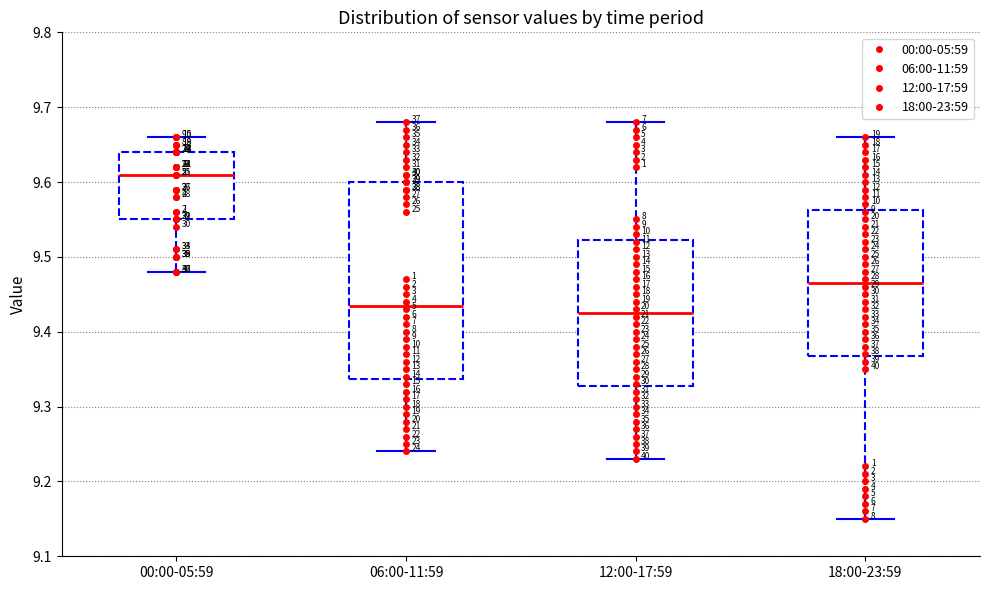

Reading left to right, read every box against the y-axis: the position of its median line, the range the box covers, and the ends of its whiskers. The values are not printed on the chart, so give them approximately, as read against the axis.

00:00-05:59: median 9.61, box 9.55 to 9.64, whiskers 9.48 to 9.66
06:00-11:59: median 9.44, box 9.34 to 9.60, whiskers 9.24 to 9.68
12:00-17:59: median 9.43, box 9.33 to 9.52, whiskers 9.23 to 9.68
18:00-23:59: median 9.47, box 9.37 to 9.56, whiskers 9.15 to 9.66